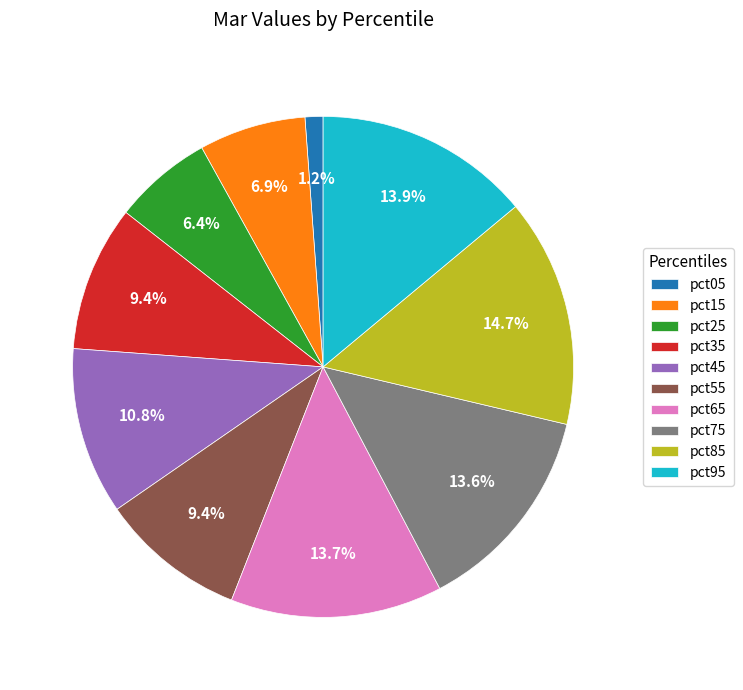

To the nearest percent, what is the combined percentage of pct55 and pct45?

20%